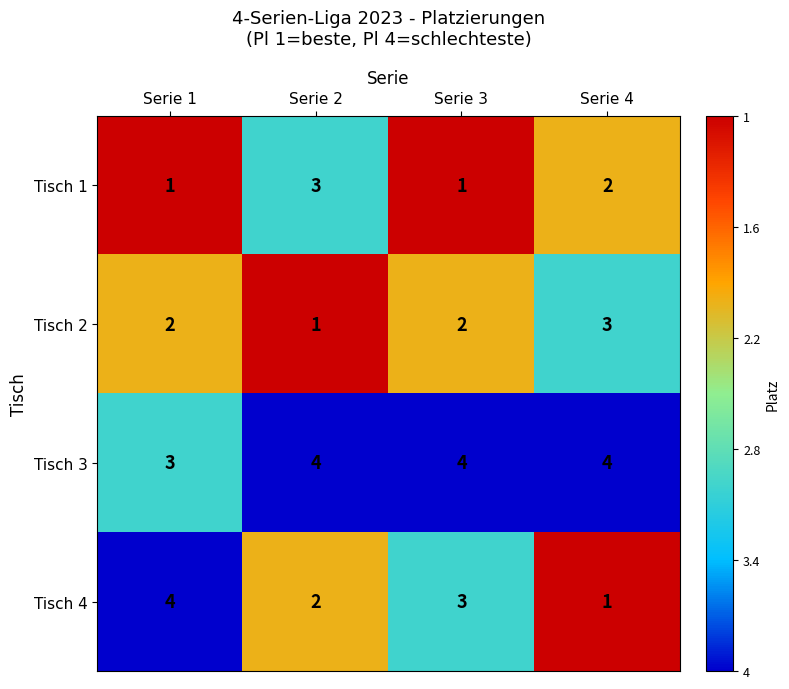

Count the number of data series in this chart.

4